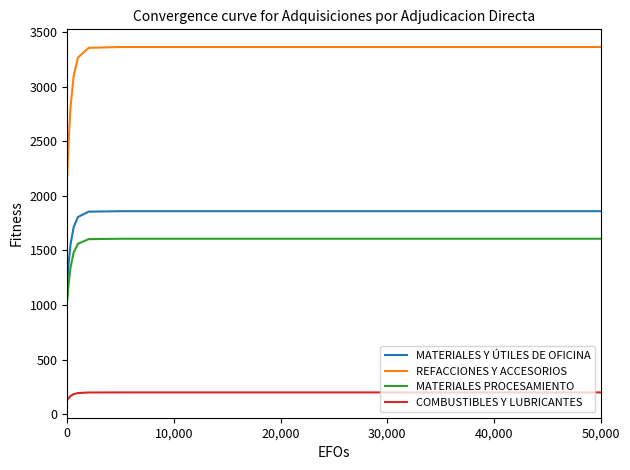

List the series in order of their peak value, lowest first.

COMBUSTIBLES Y LUBRICANTES, MATERIALES PROCESAMIENTO, MATERIALES Y ÚTILES DE OFICINA, REFACCIONES Y ACCESORIOS